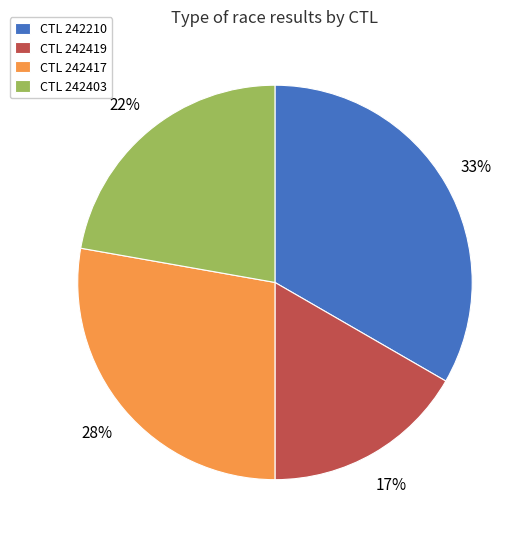

What percentage is the CTL 242210 slice, to the nearest percent?

33%